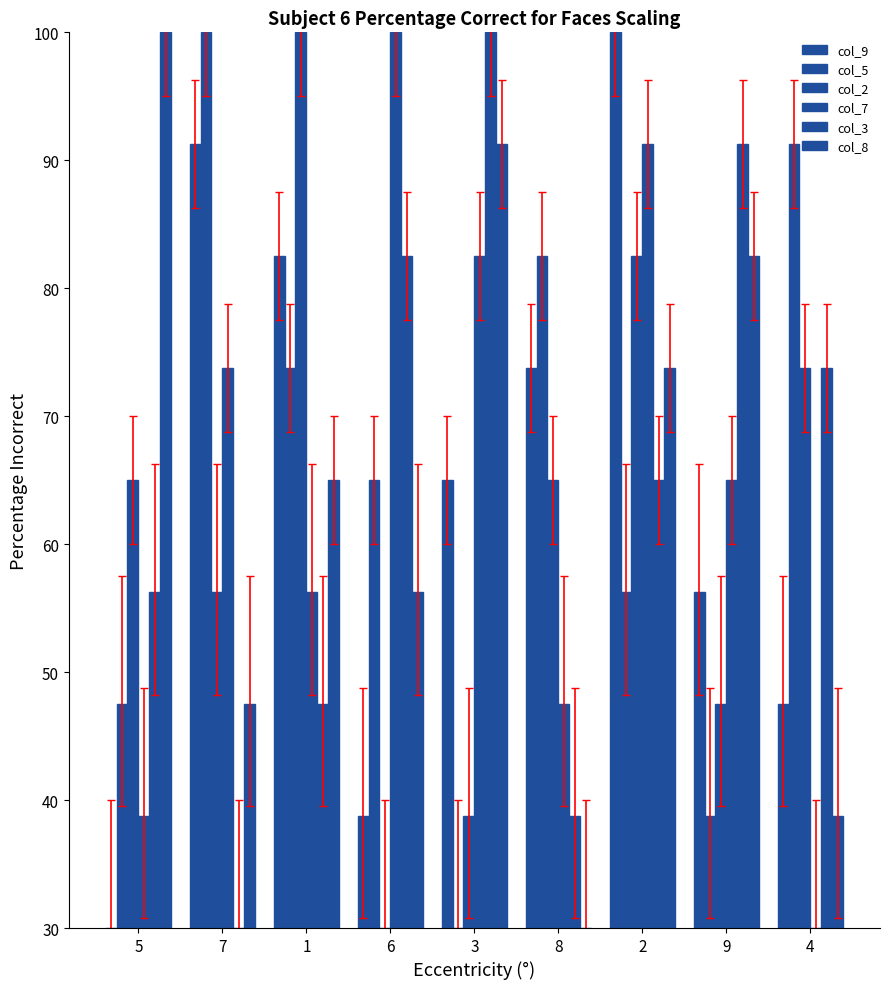

How many values in col_7 are above zero?

8